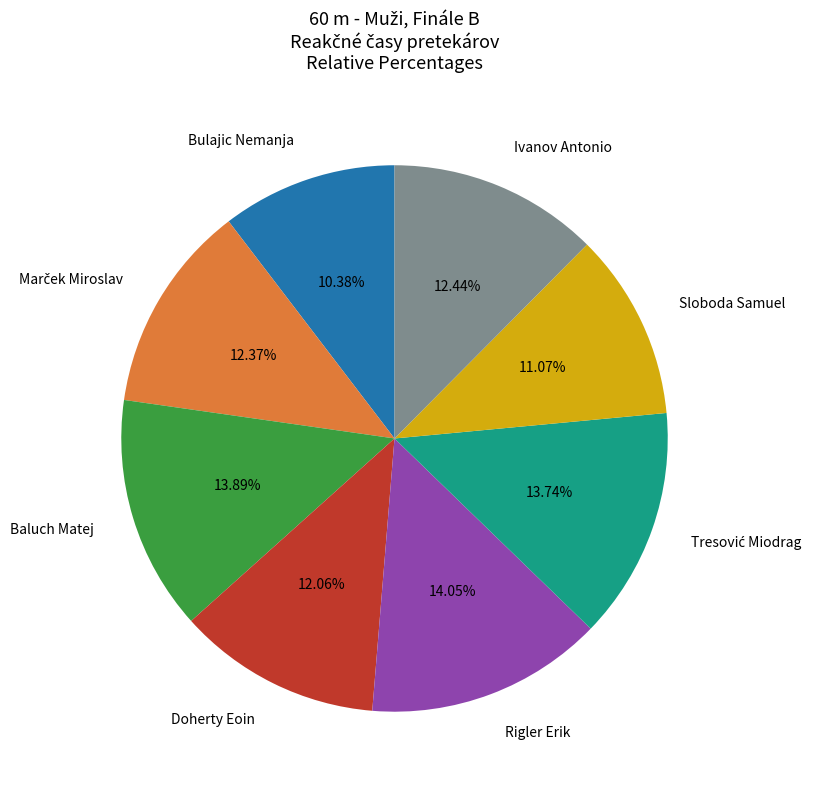

Does Rigler Erik account for over 50% of the chart?

No